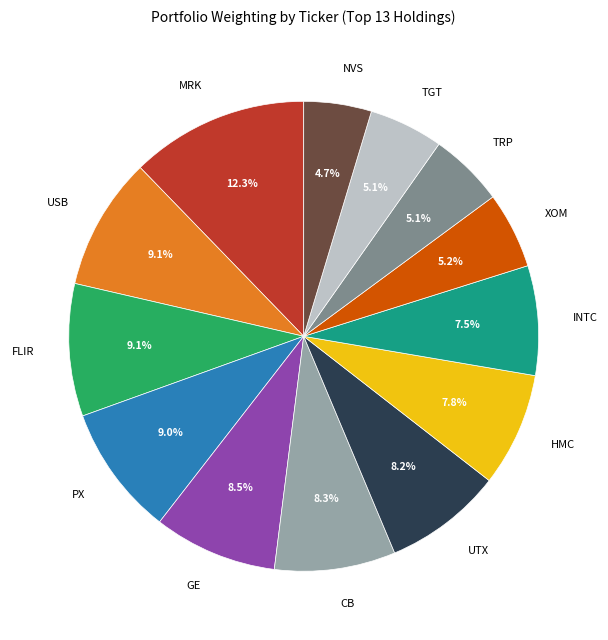

What is the ratio of the value at HMC to the value at UTX?

1.0